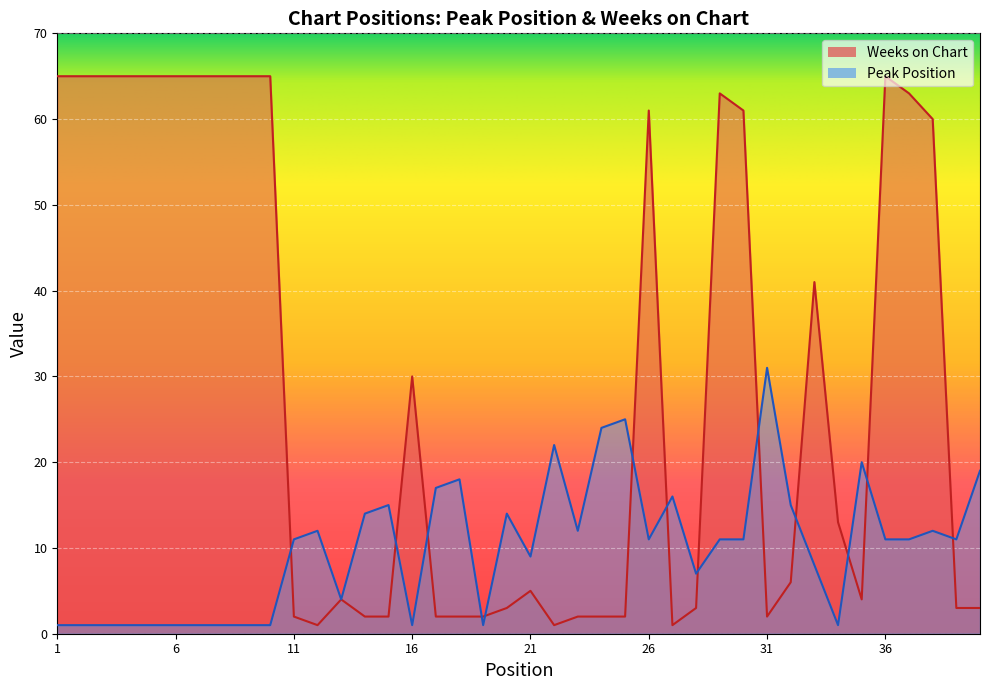

What is the difference between the highest and lowest values at 10?

64